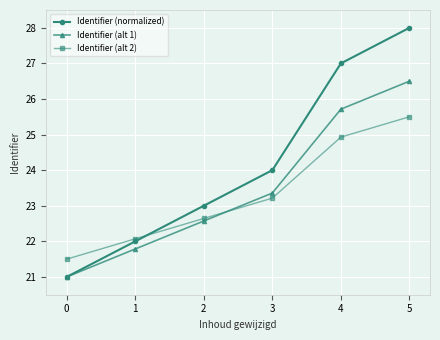

Does the chart display data point markers on the line(s)?

Yes